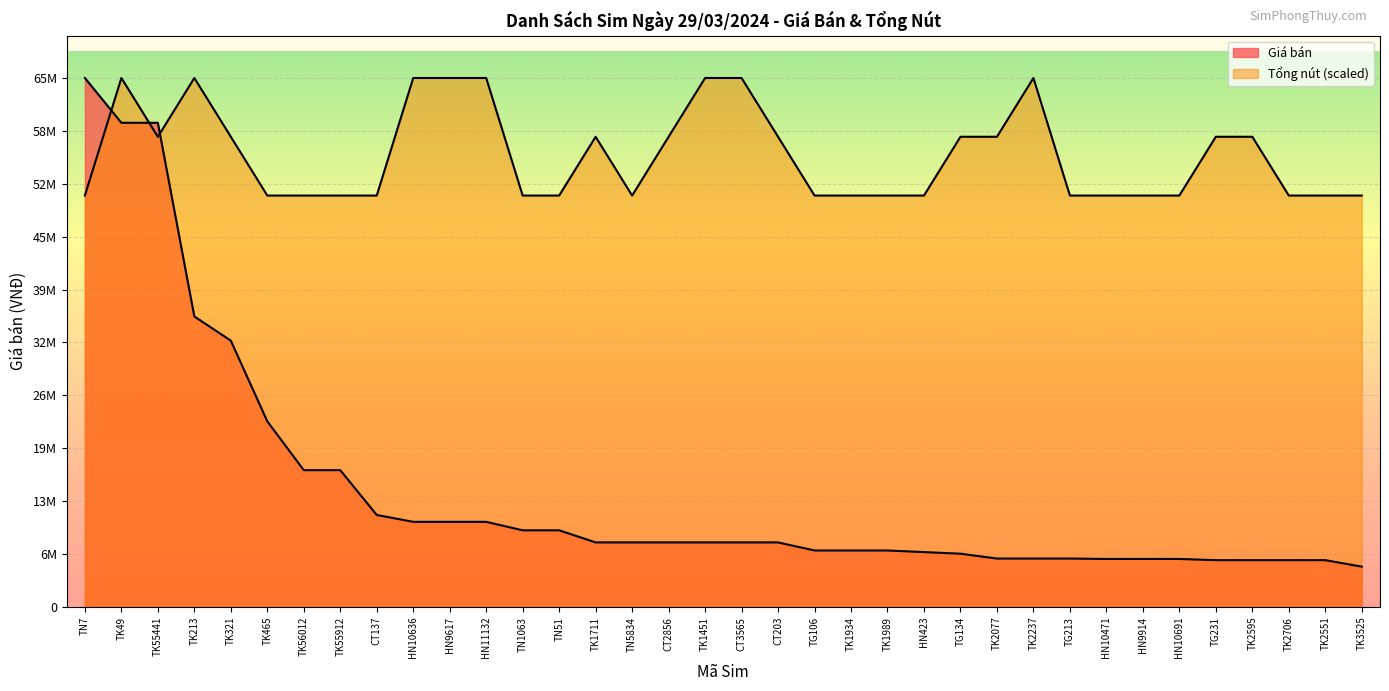

At how many categories does at least one series exceed 14855998?

36